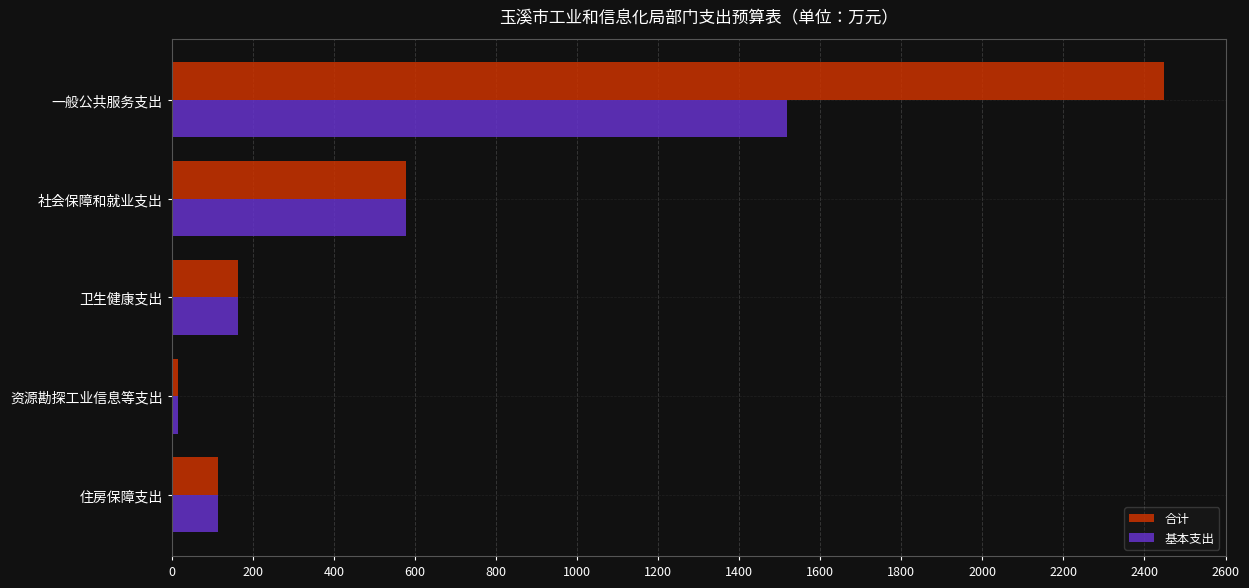

What is the spread (max minus min) of values at 一般公共服务支出?

930.0